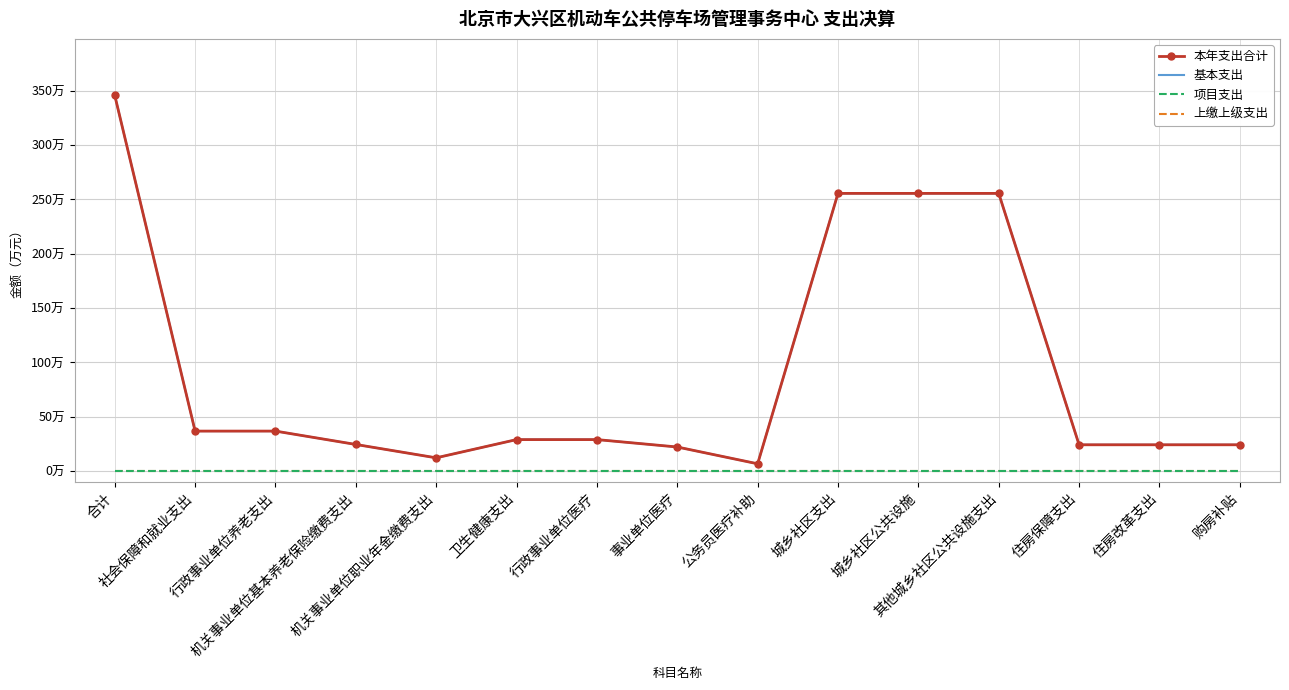

At which label is 项目支出 closest to 0?

合计